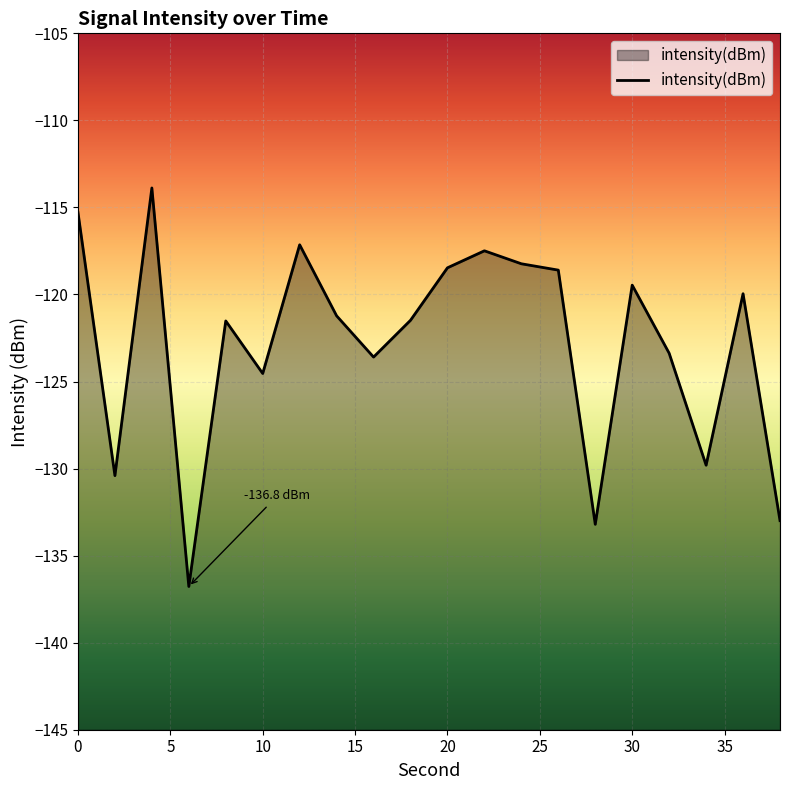

What is the average value?

-122.9